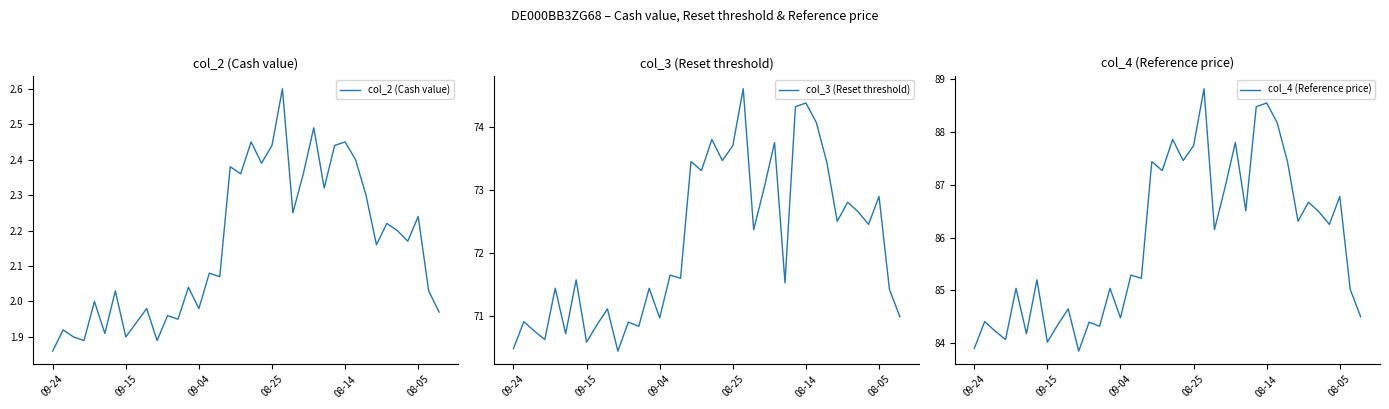

At which category does the chart reach its peak across all series?

22